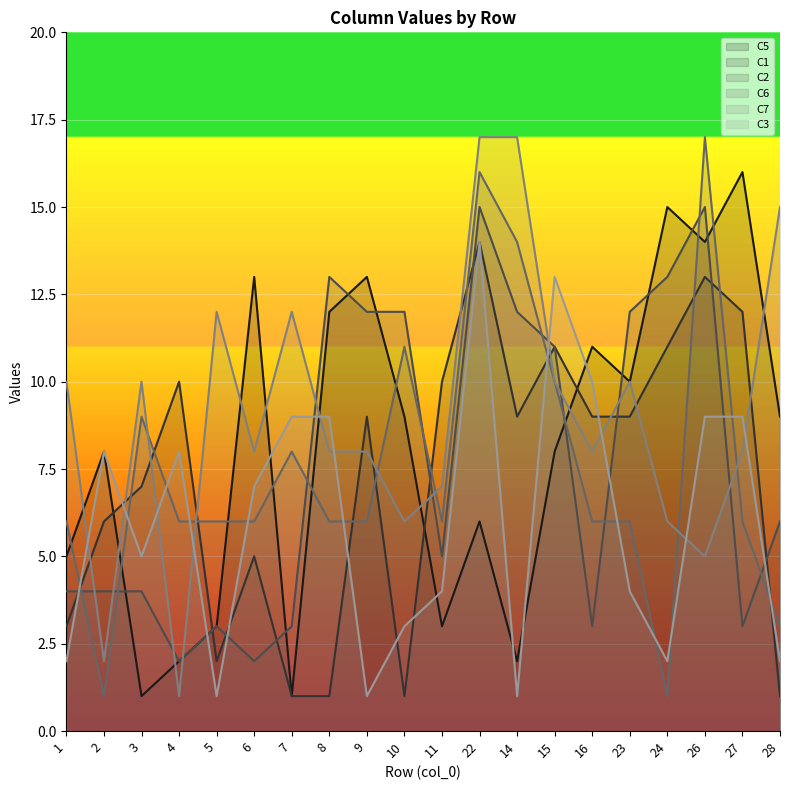

Which series has the widest spread of values?

C6